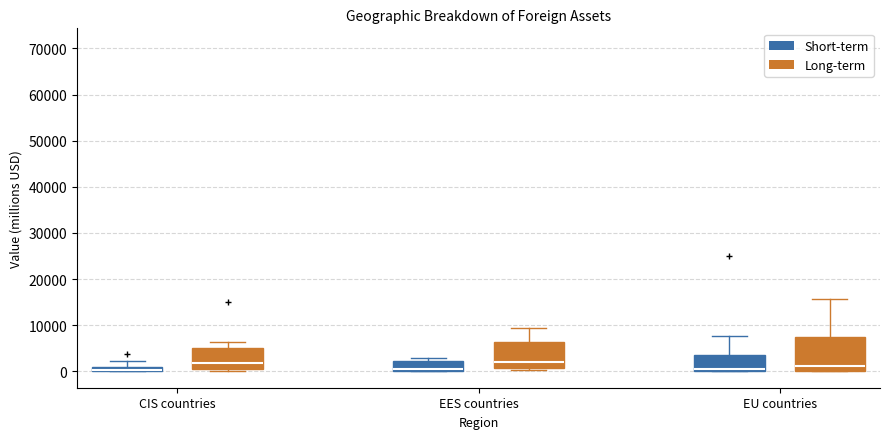

Where does the median line of the box for EES countries (Short-term) sit on the y-axis? The values are not printed on the chart, so give them approximately, as read against the axis.

1000